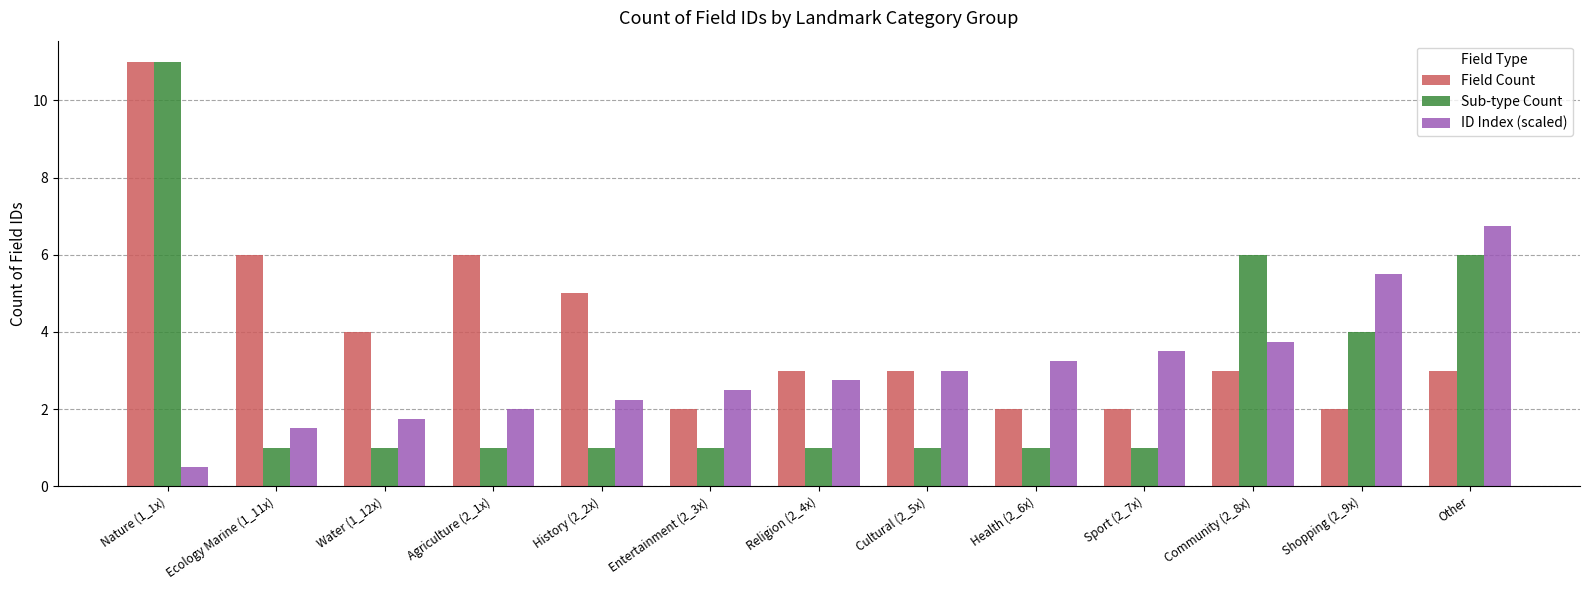

What is the average value of the Sub-type Count series?

2.8